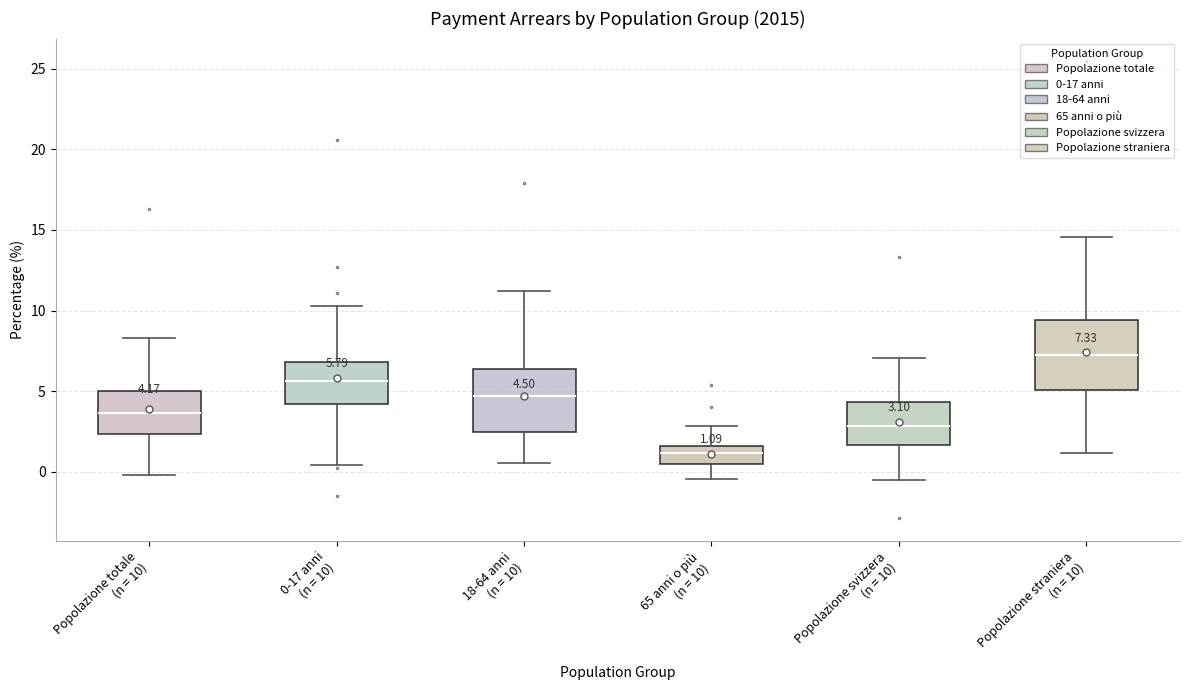

Which box has the highest median line?

Popolazione straniera (n = 10)